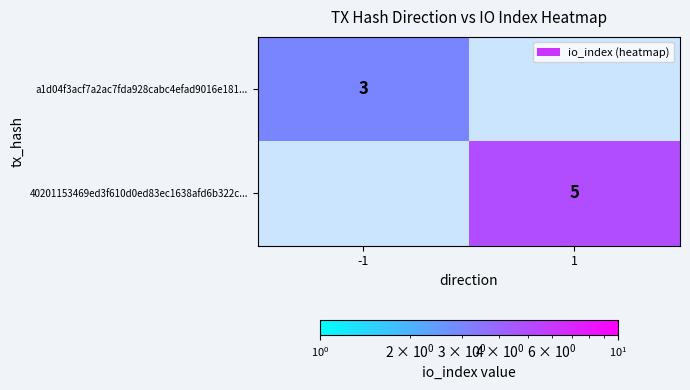

The a1d04f3acf7a2ac7fda928cabc4efad9016e181... series shows 4 at -1. True or false?

False